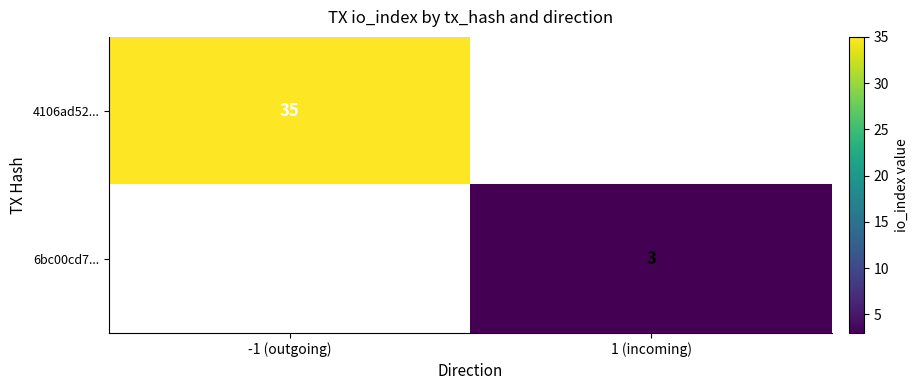

Count the number of data series in this chart.

2